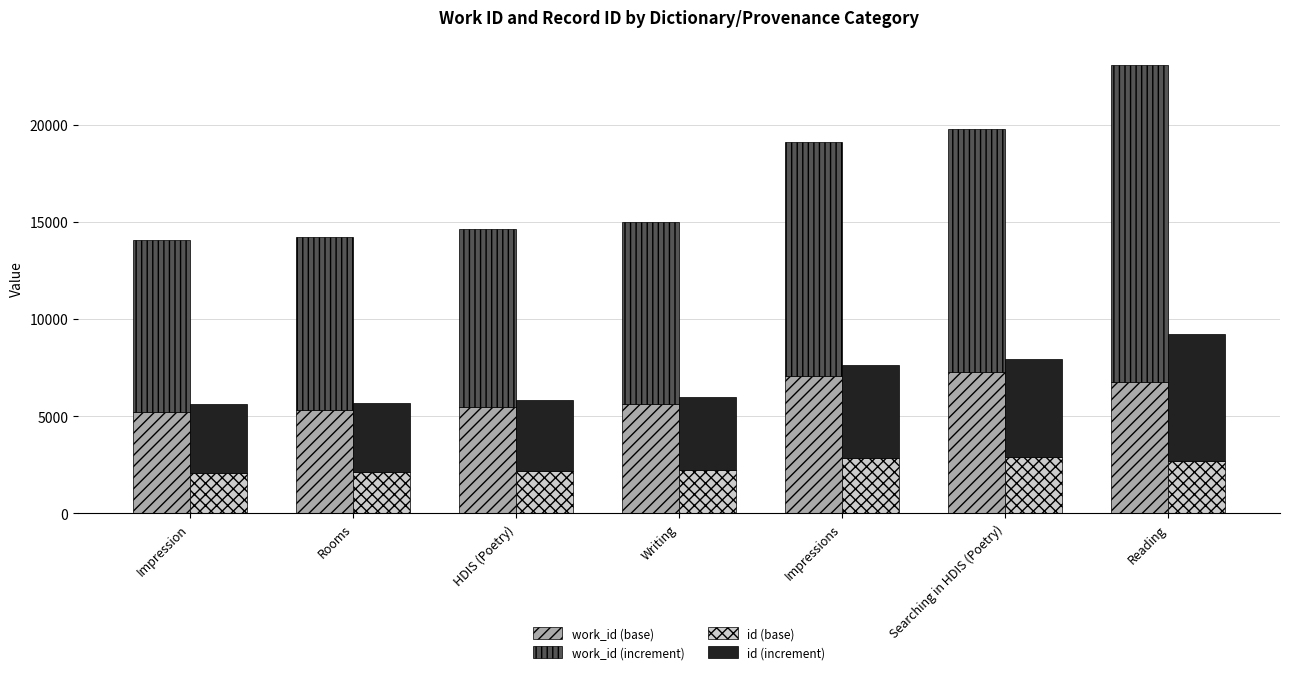

Rank the series at Reading from highest to lowest value.

work_id (increment), work_id (base), id (increment), id (base)